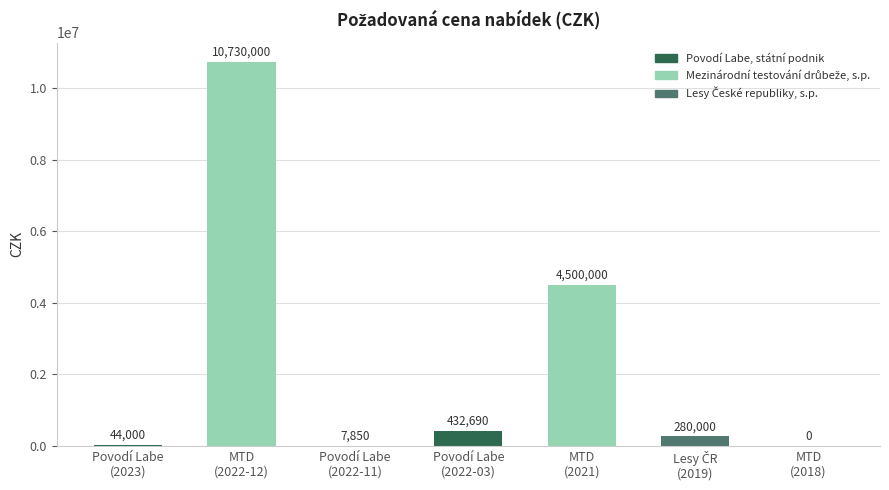

What is the maximum value shown in the chart?

10730000